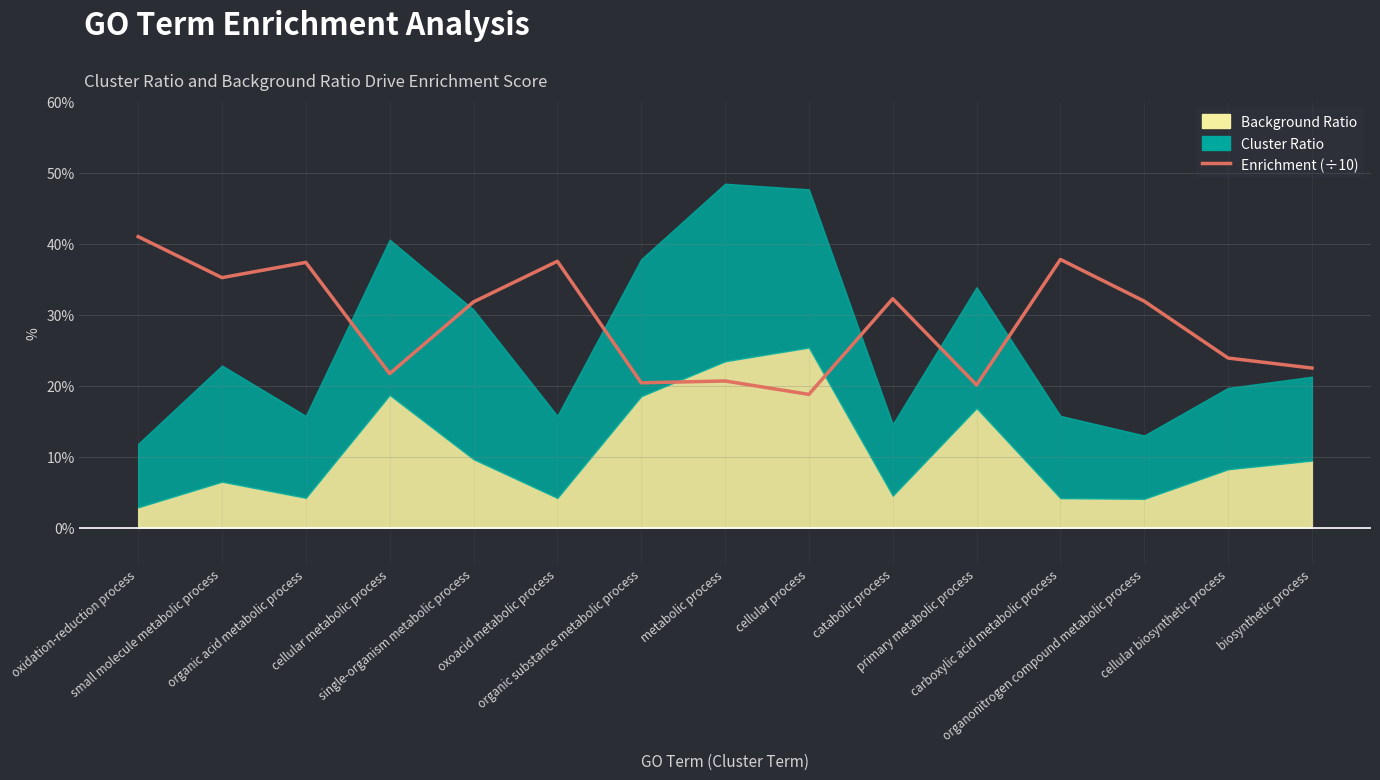

What position from the left is oxidation-reduction process?

1